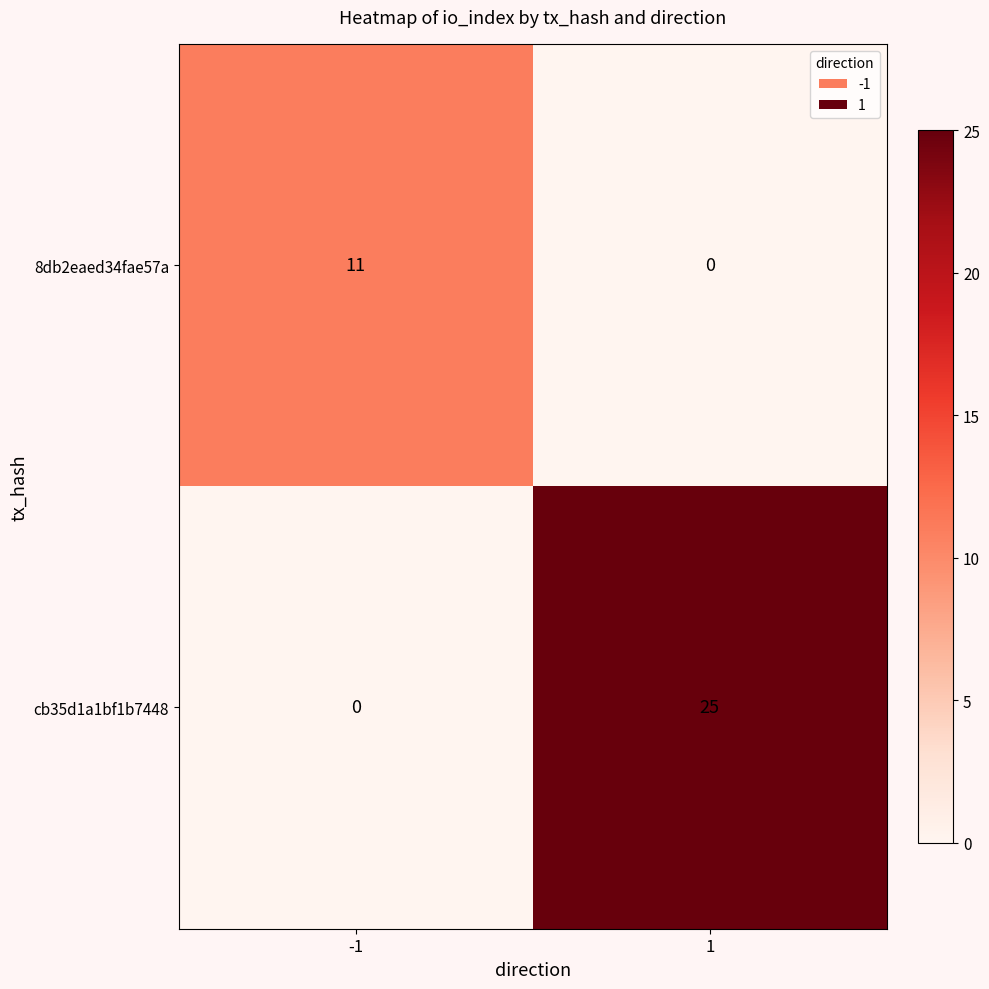

True or false: cb35d1a1bf1b7448 has a value of 0 at -1.

True